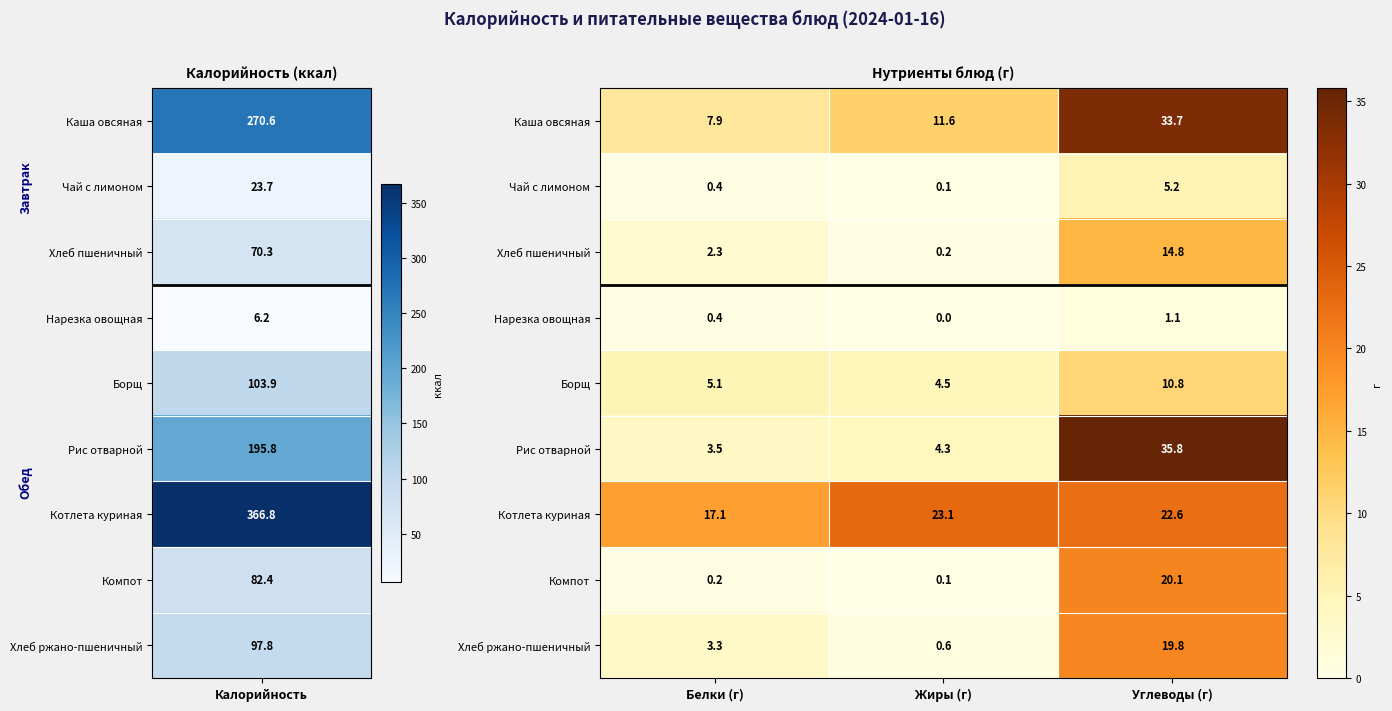

What is the average value of the Чай с лимоном series?

1.9